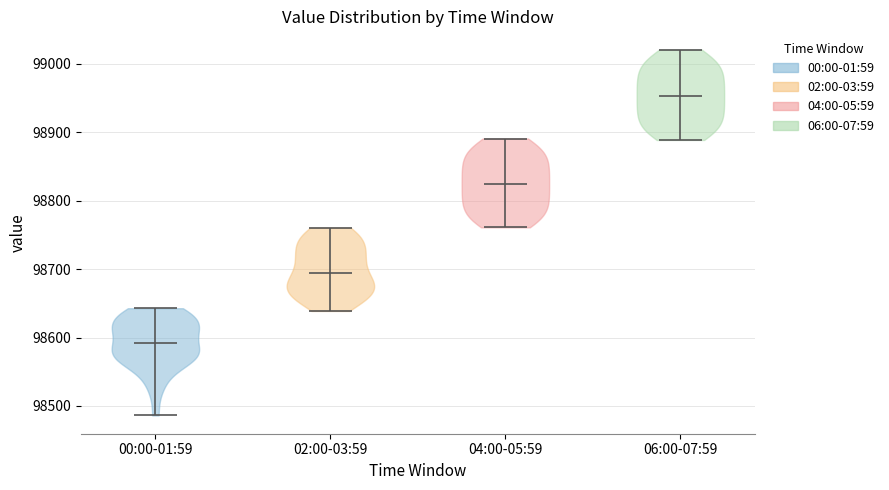

What is the lowest point the violin for 04:00-05:59 reaches on the y-axis? The values are not printed on the chart, so give them approximately, as read against the axis.

98760